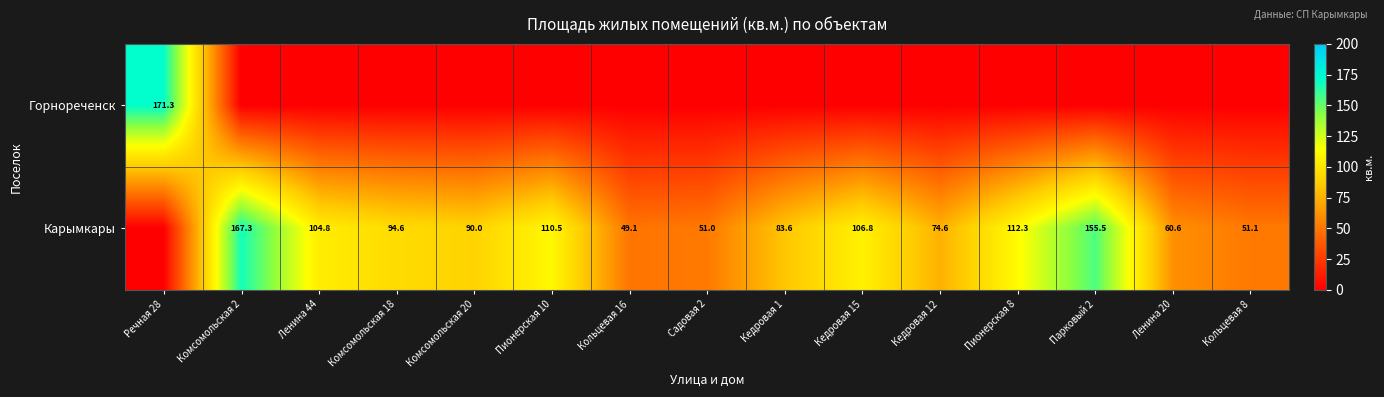

At how many categories does at least one series exceed 64?

11